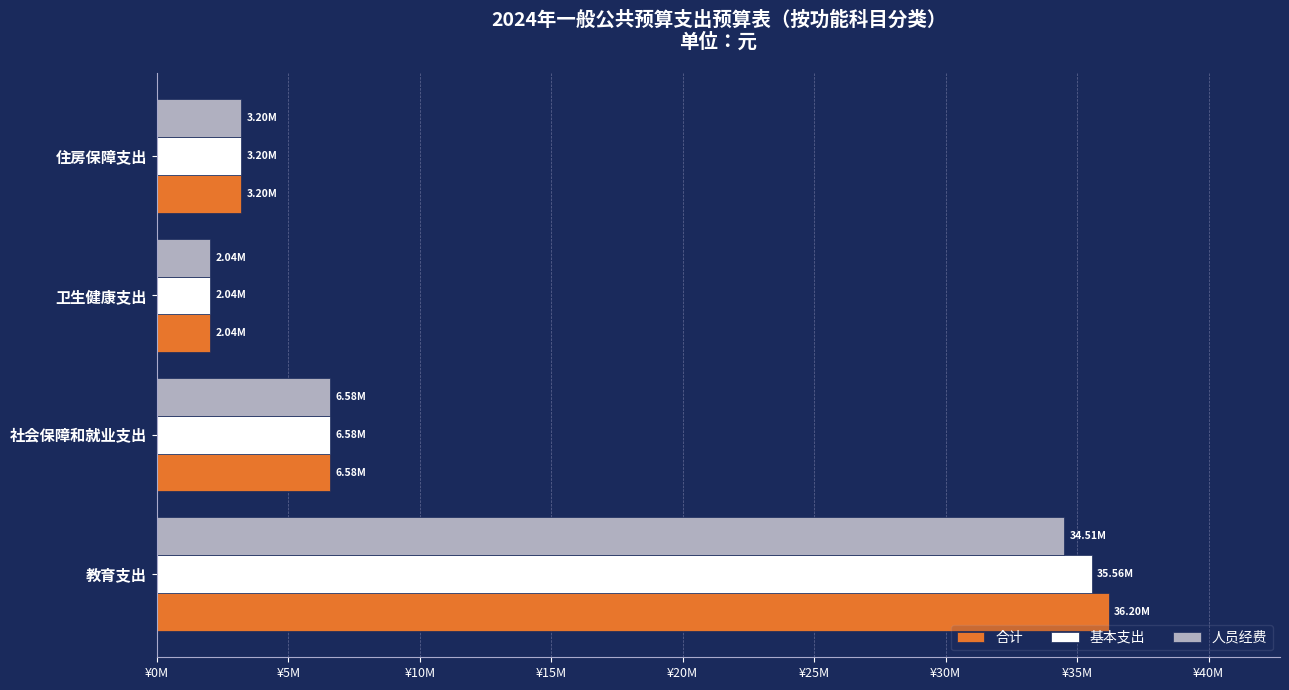

At how many categories does at least one series exceed 29312265?

1